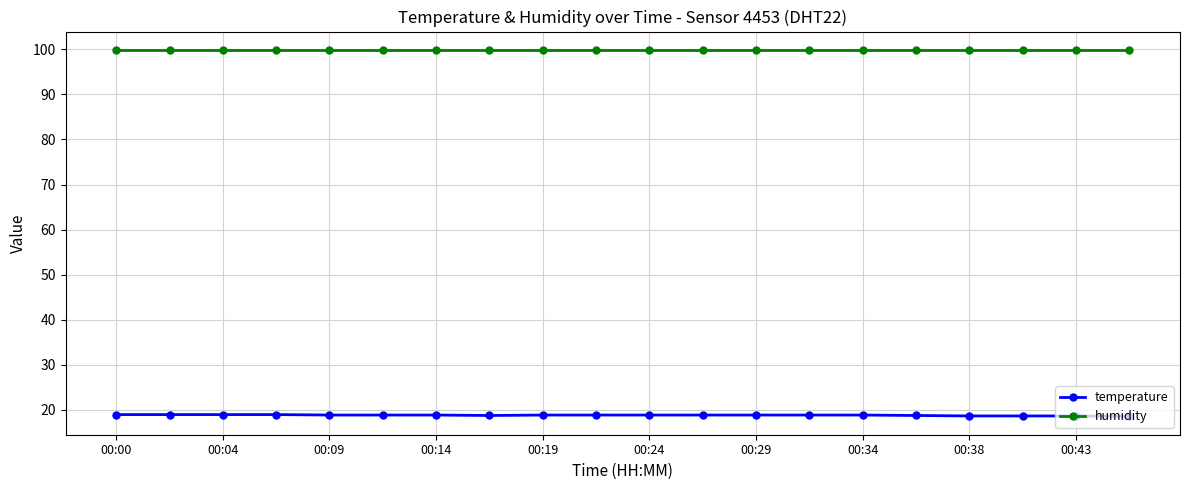

What are all the series names shown in the legend?

temperature, humidity